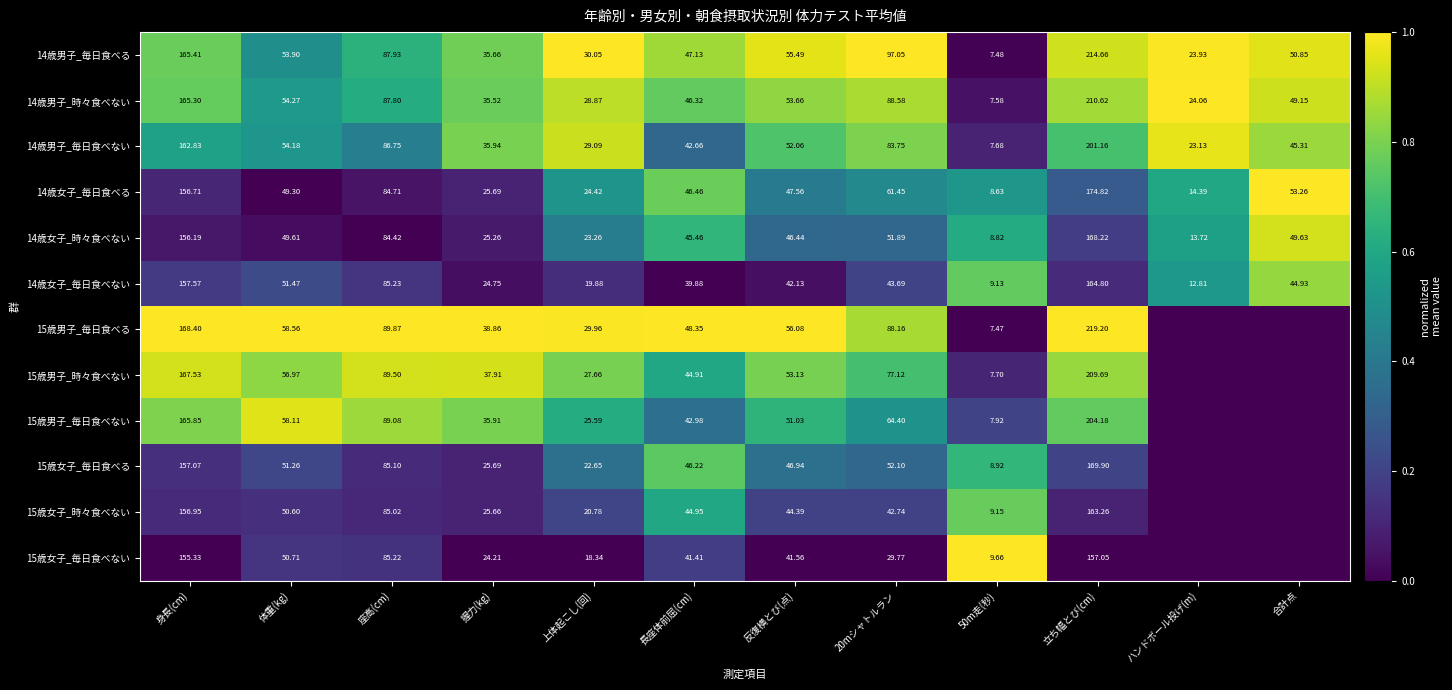

Where is 14歳女子_毎日食べる nearest to the value 91?

座高(cm)